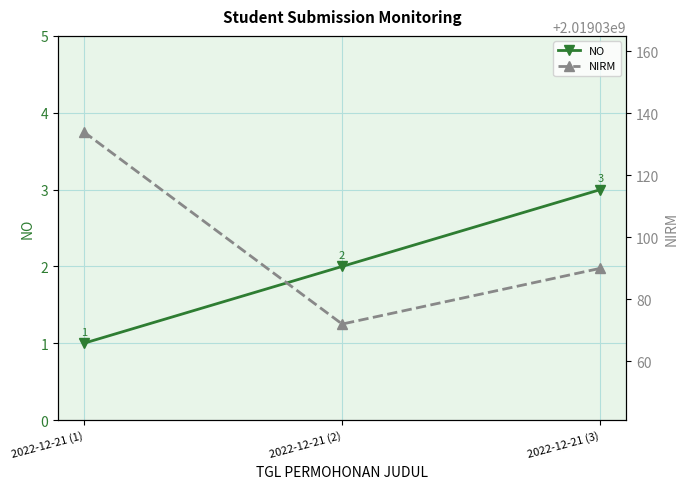

Reading left to right, transcribe all the data shown in this chart.

NO: 1	2	3
NIRM: 2019030134	2019030072	2019030090